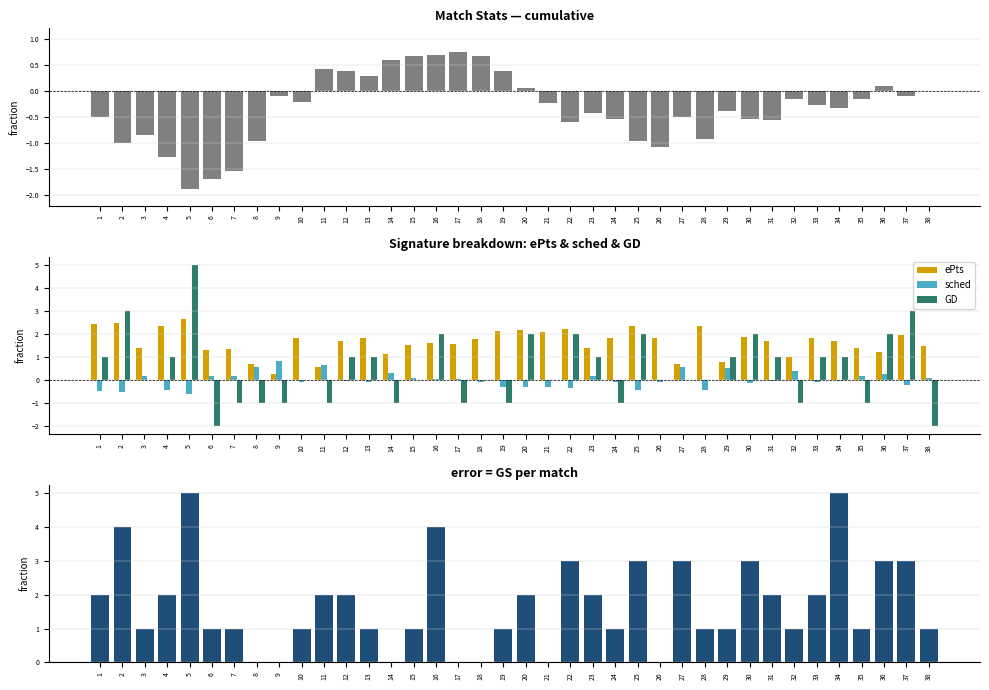

How many values in the ePts series are below 1?

6